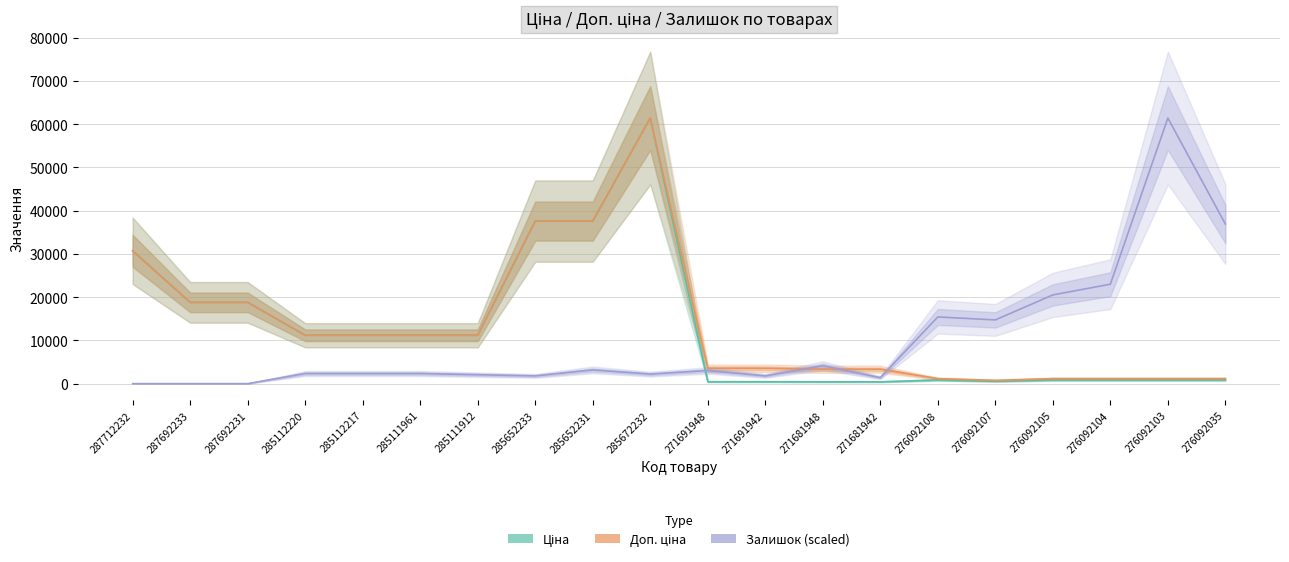

List the series in order of their peak value, highest first.

Ціна, Доп. ціна, Залишок (scaled)